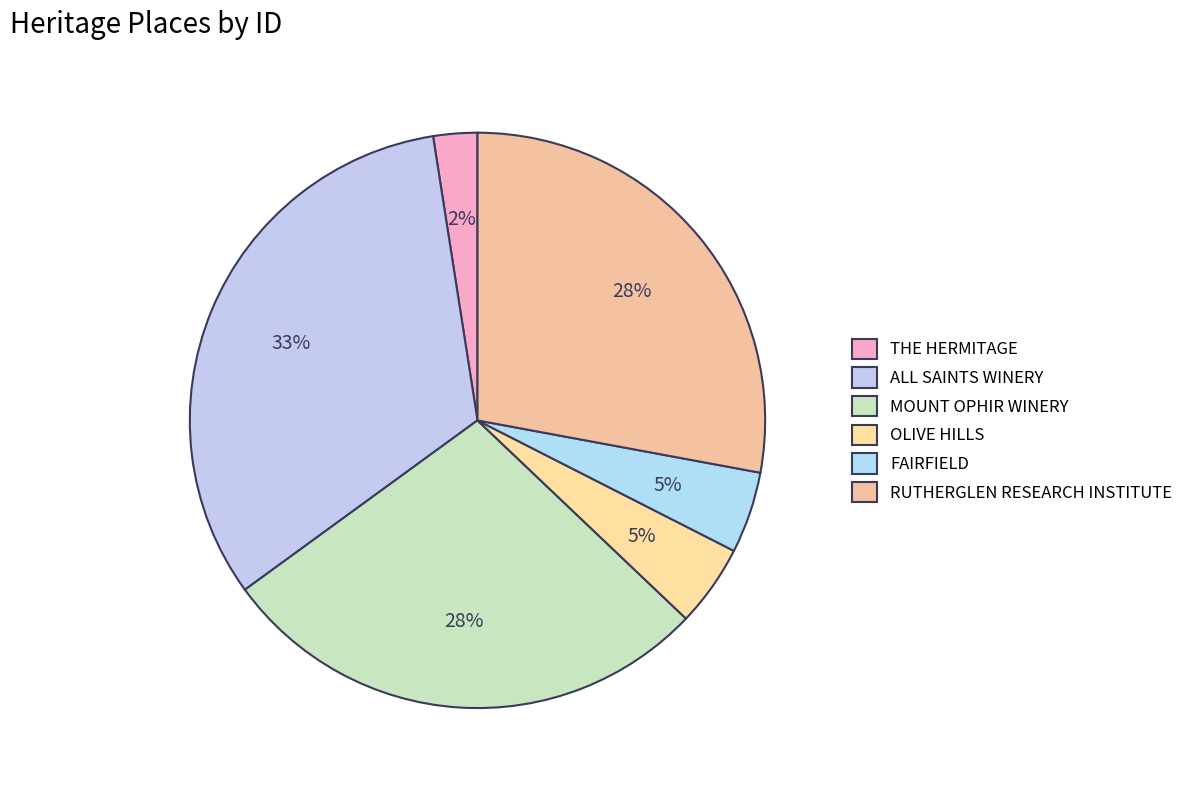

Which slice is the largest?

ALL SAINTS WINERY